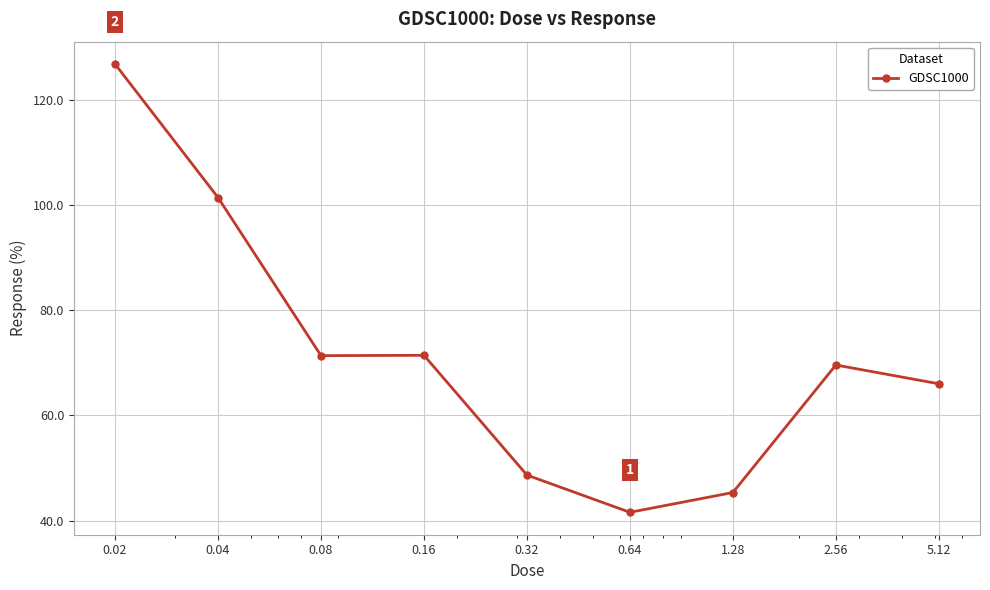

What is the difference between the maximum and minimum values?

85.1